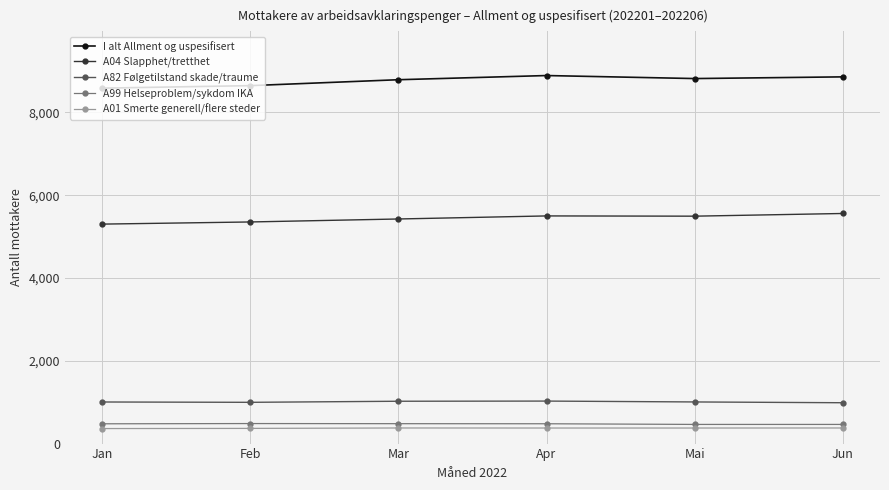

Which series has the largest total across all categories?

I alt Allment og uspesifisert